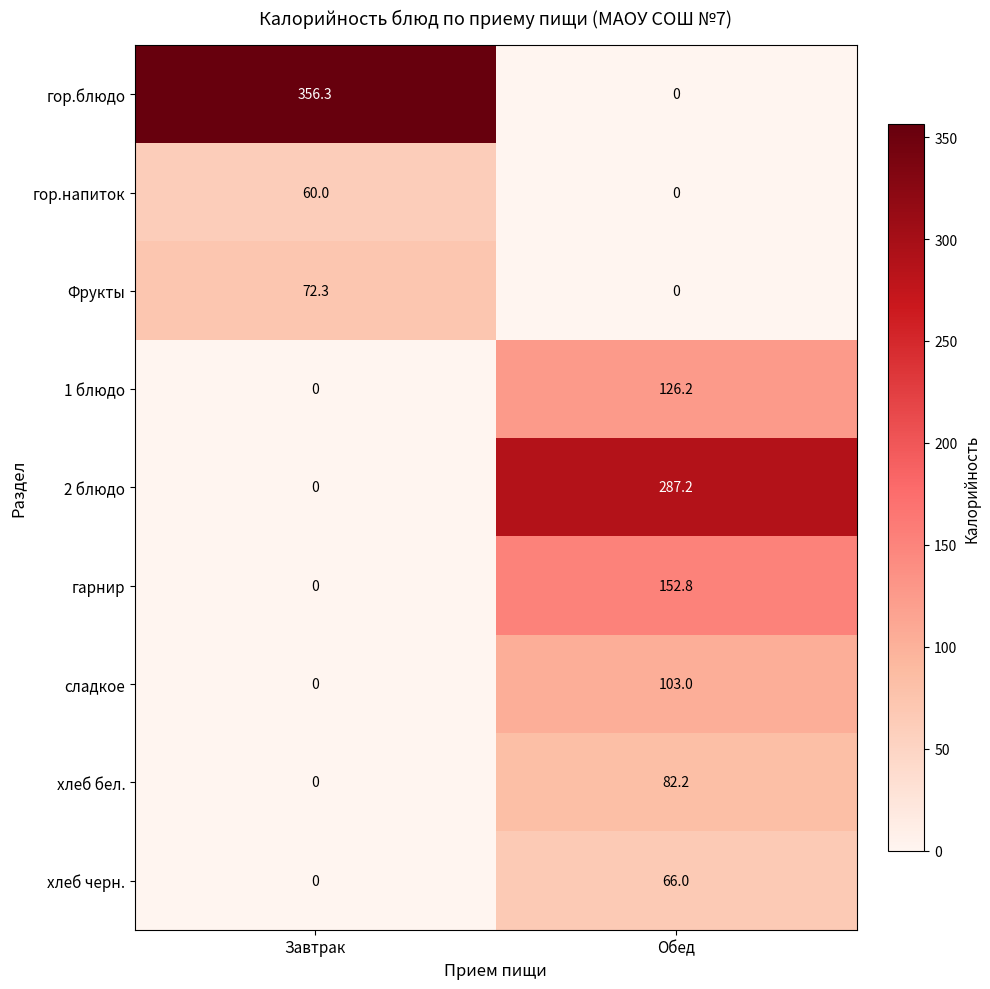

Which series has the largest total across all categories?

гор.блюдо